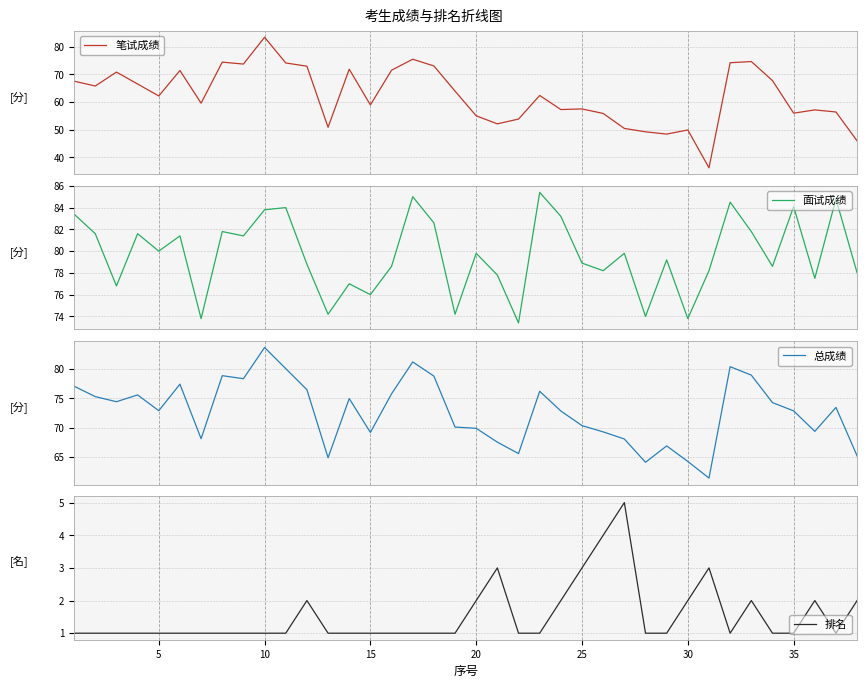

Rank the series by their maximum value, from highest to lowest.

面试成绩, 总成绩, 笔试成绩, 排名